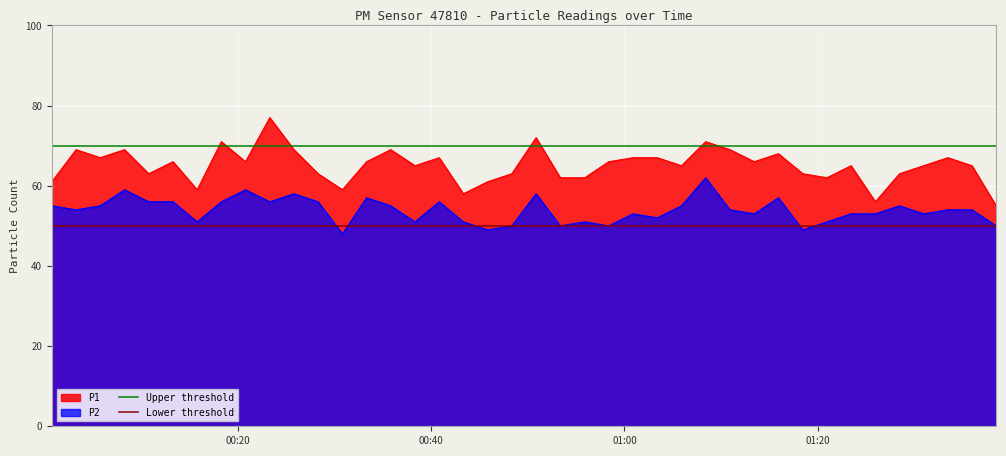

What is the lowest value of the P1 series?

55